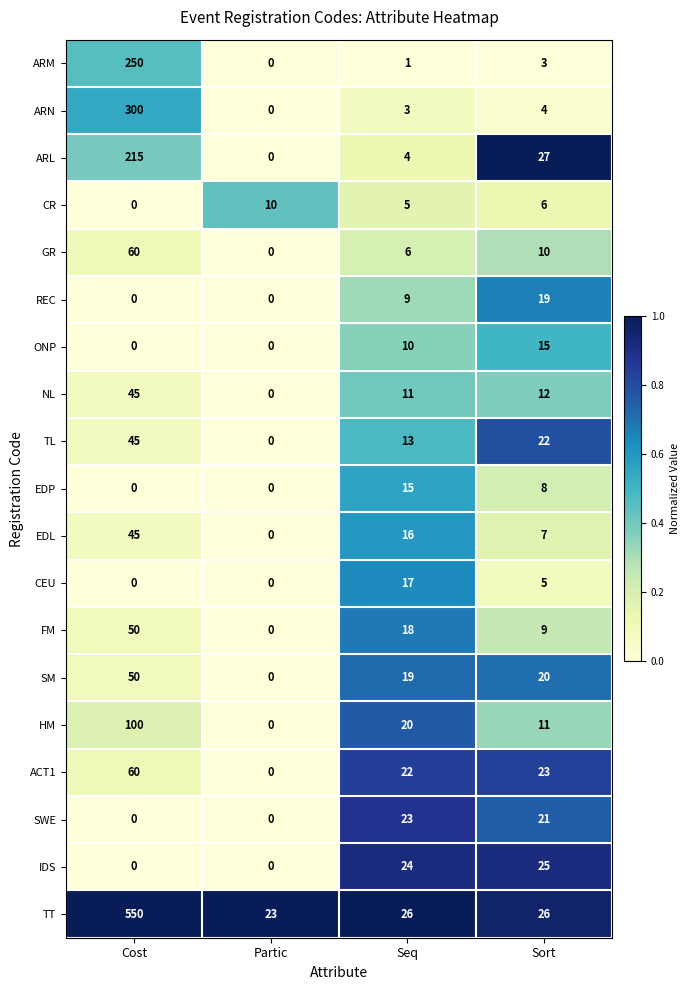

True or false: ARL has a value of 2 at Seq.

False